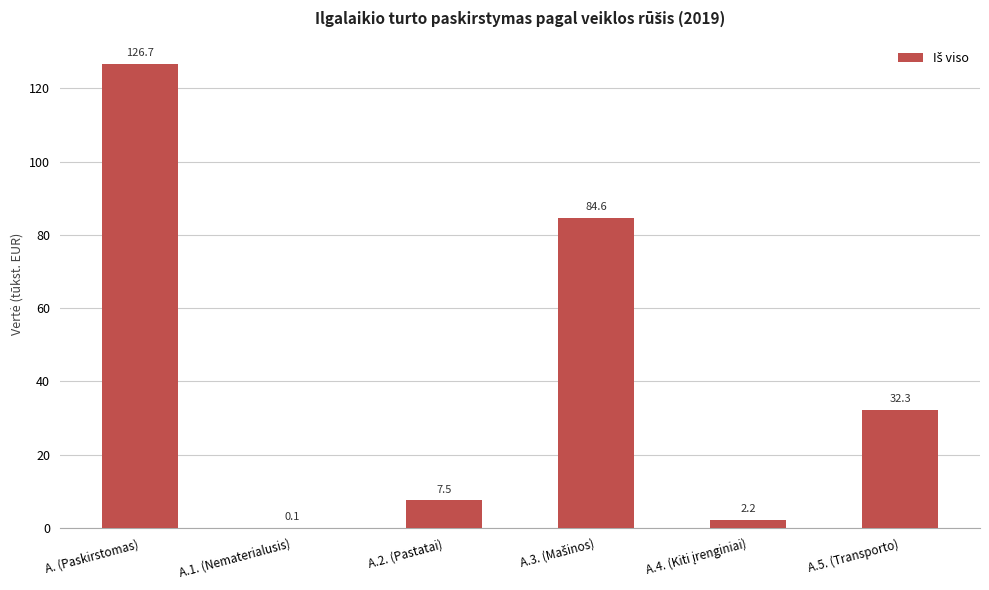

What is the greatest value displayed?

126.7